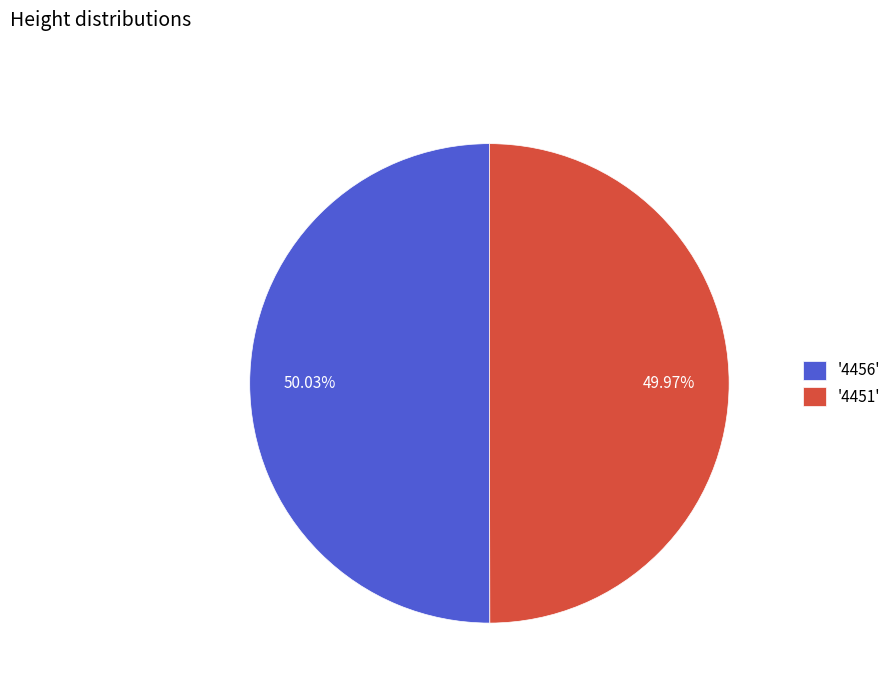

Combined, do '4451' and '4456' account for over 50%?

Yes